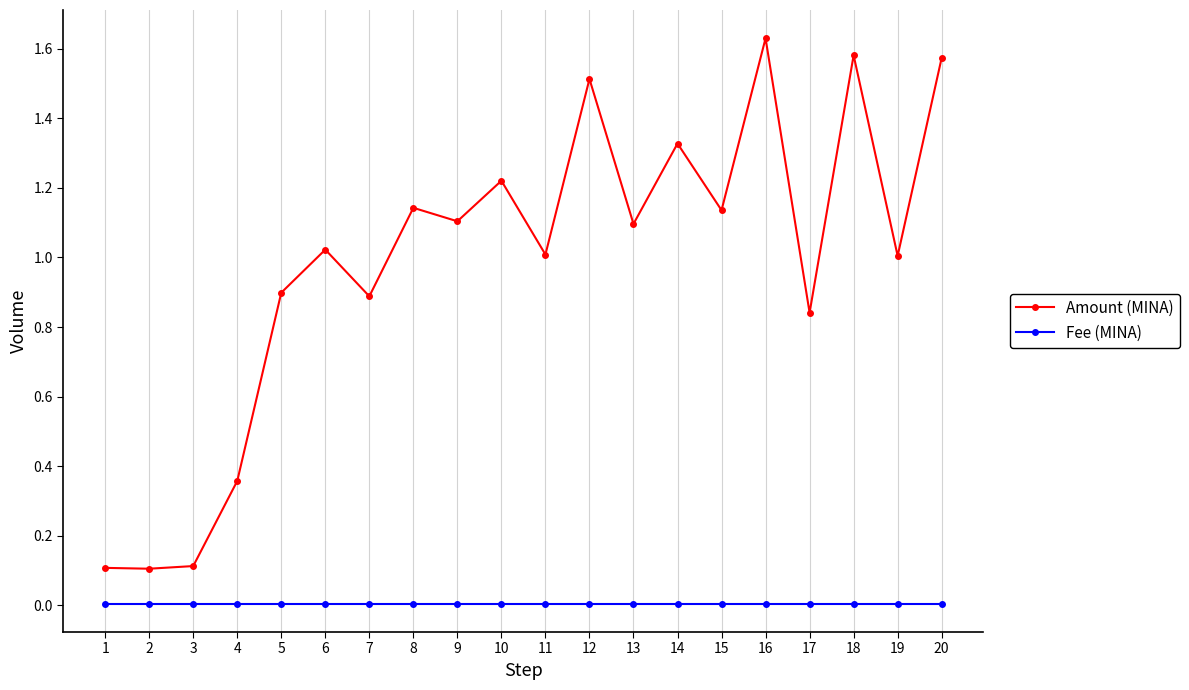

Between 11 and 14, which series saw the biggest shift?

Amount (MINA)